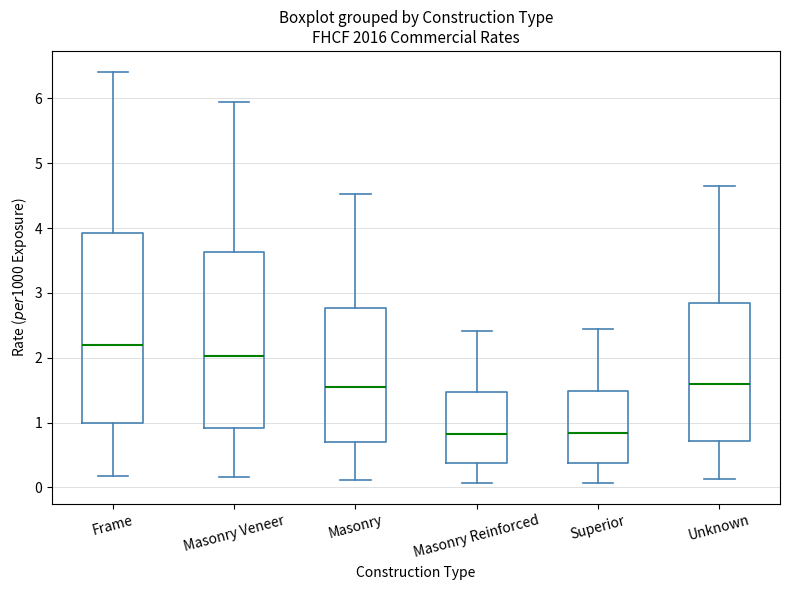

Where is the upper edge of the box for Unknown on the y-axis? The values are not printed on the chart, so give them approximately, as read against the axis.

2.8